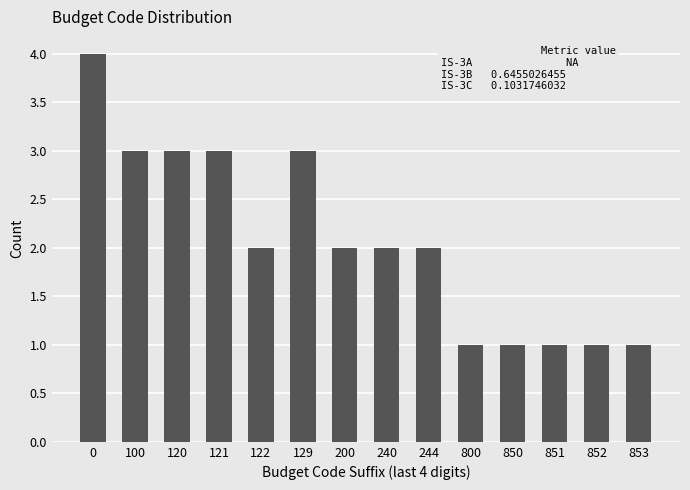

Reading left to right, what are all the values shown in this chart?

4	3	3	3	2	3	2	2	2	1	1	1	1	1